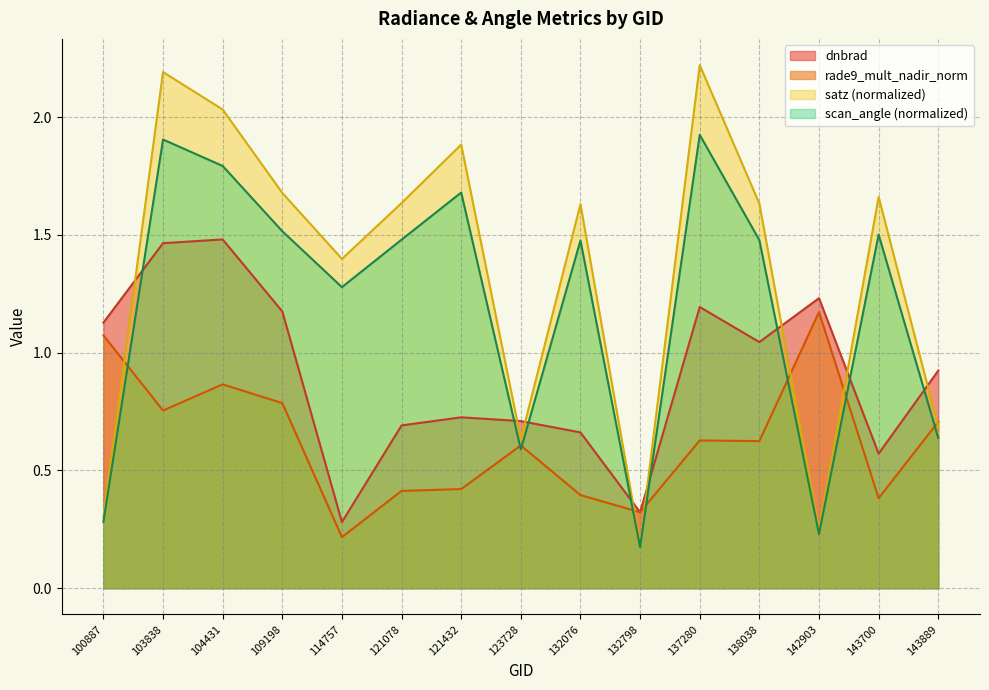

What is the lowest value of the rade9_mult_nadir_norm series?

0.2